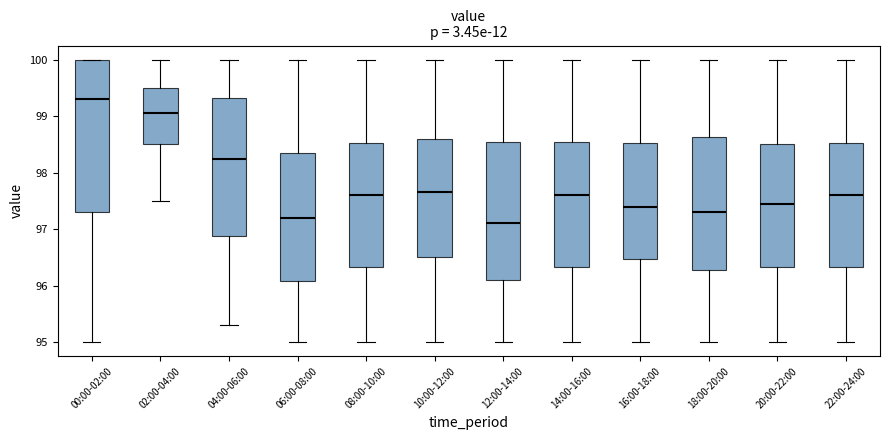

Which box has the highest median line?

00:00-02:00